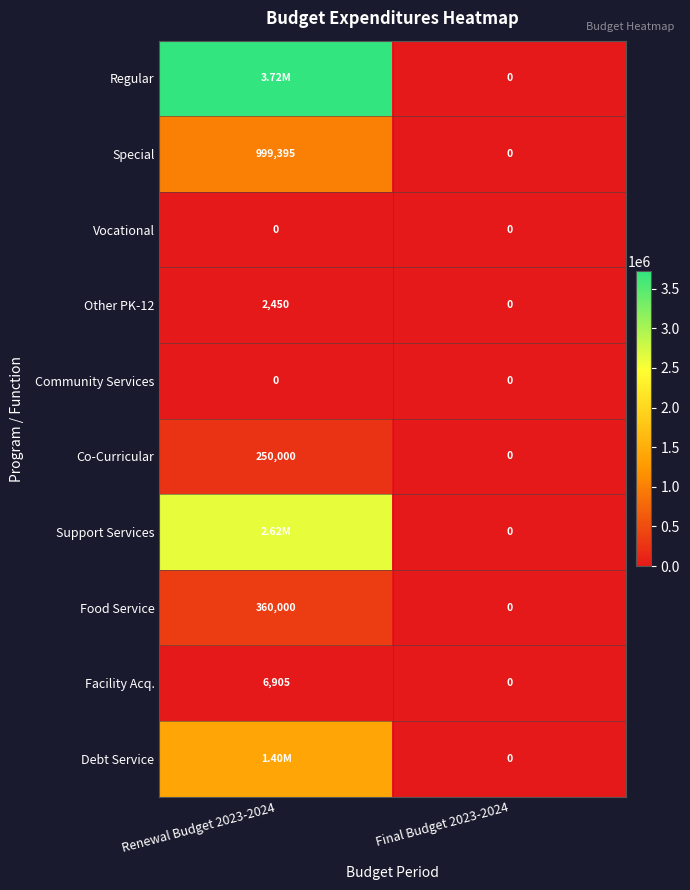

Is the value of Other PK-12 at Renewal Budget 2023-2024 greater than the value of Vocational at Final Budget 2023-2024?

Yes